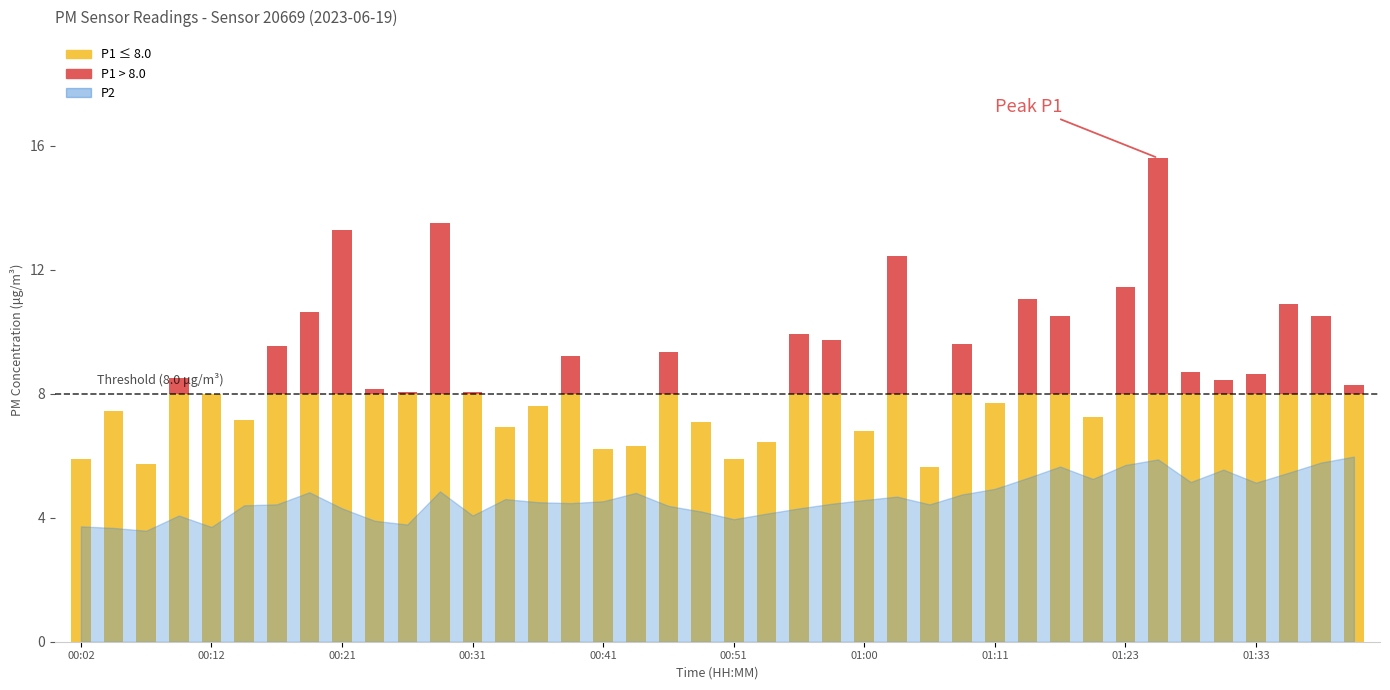

List the labels in order of P1 value, smallest first.

01:05, 00:07, 00:02, 00:51, 00:41, 00:43, 00:53, 01:00, 00:33, 00:48, 00:14, 01:21, 00:04, 00:36, 01:11, 00:12, 00:26, 00:31, 00:24, 01:40, 01:30, 00:09, 01:33, 01:28, 00:38, 00:46, 00:16, 01:08, 00:58, 00:55, 01:18, 01:38, 00:19, 01:35, 01:16, 01:23, 01:03, 00:21, 00:29, 01:26